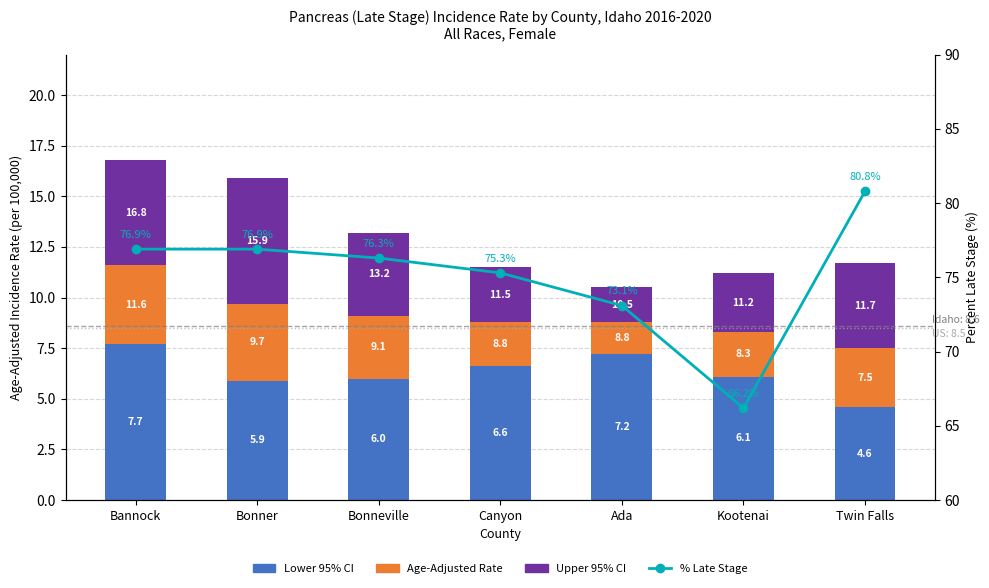

The Age-Adjusted Rate series shows 6.6 at Bannock. True or false?

False